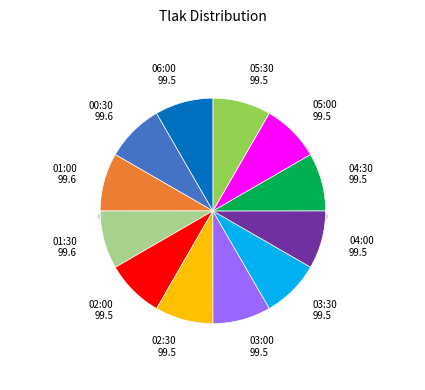

To the nearest percent, what percentage of the pie is 04:00?

8%